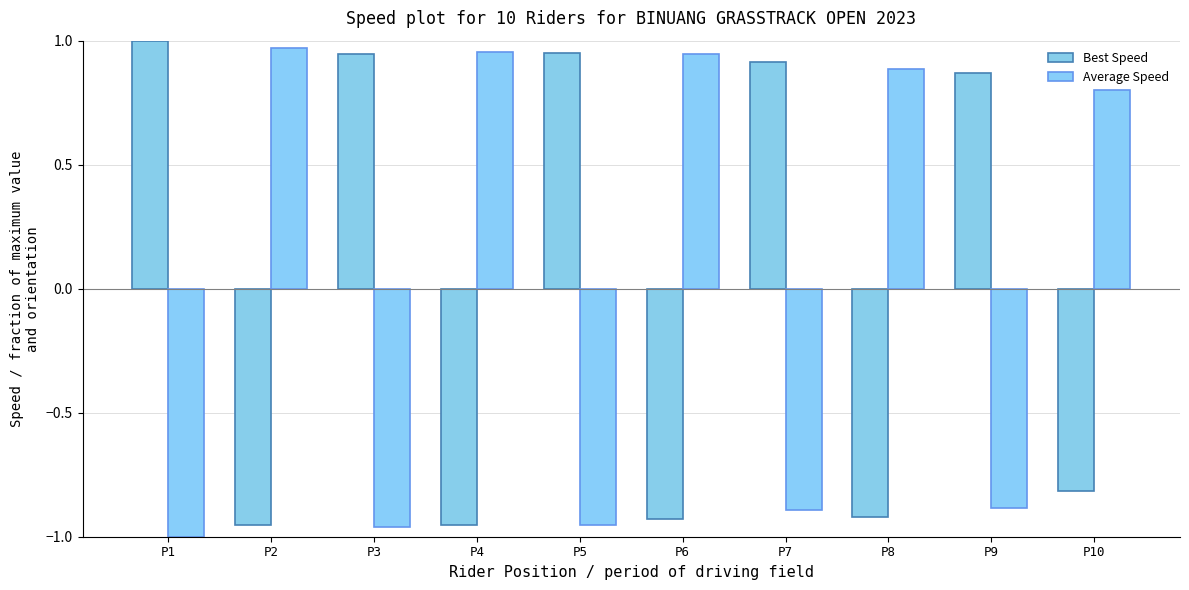

What is the difference between the second highest and minimum values in the Best Speed series?

1.9